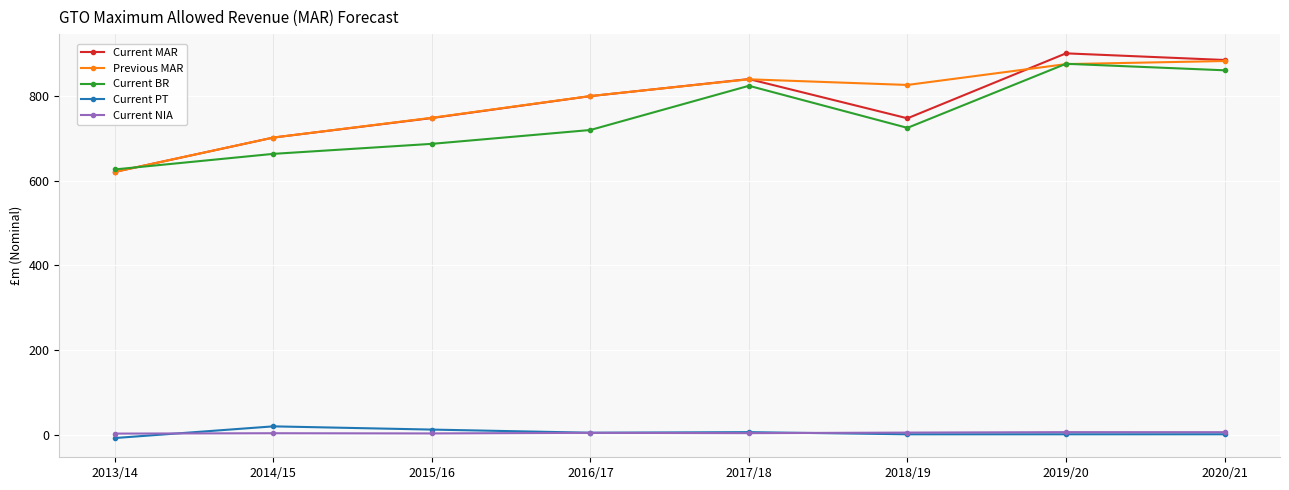

Which series has the largest range (max minus min)?

Current MAR